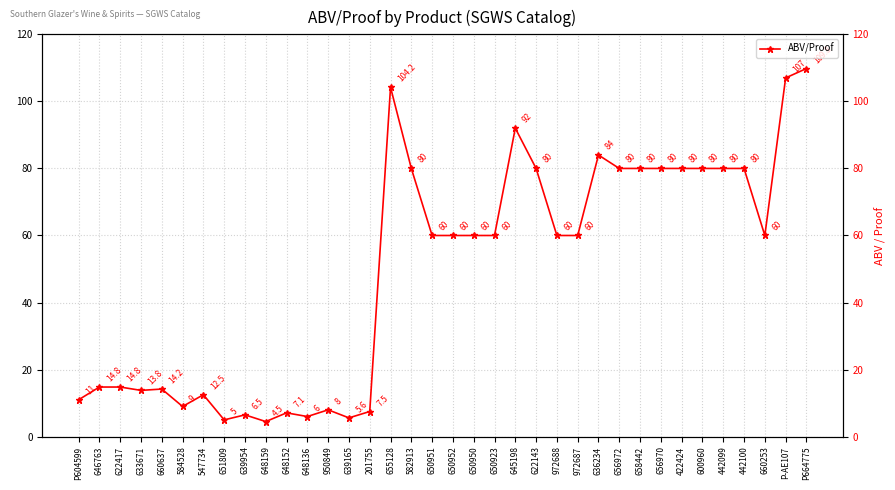

What is the sum of all values?

1777.3